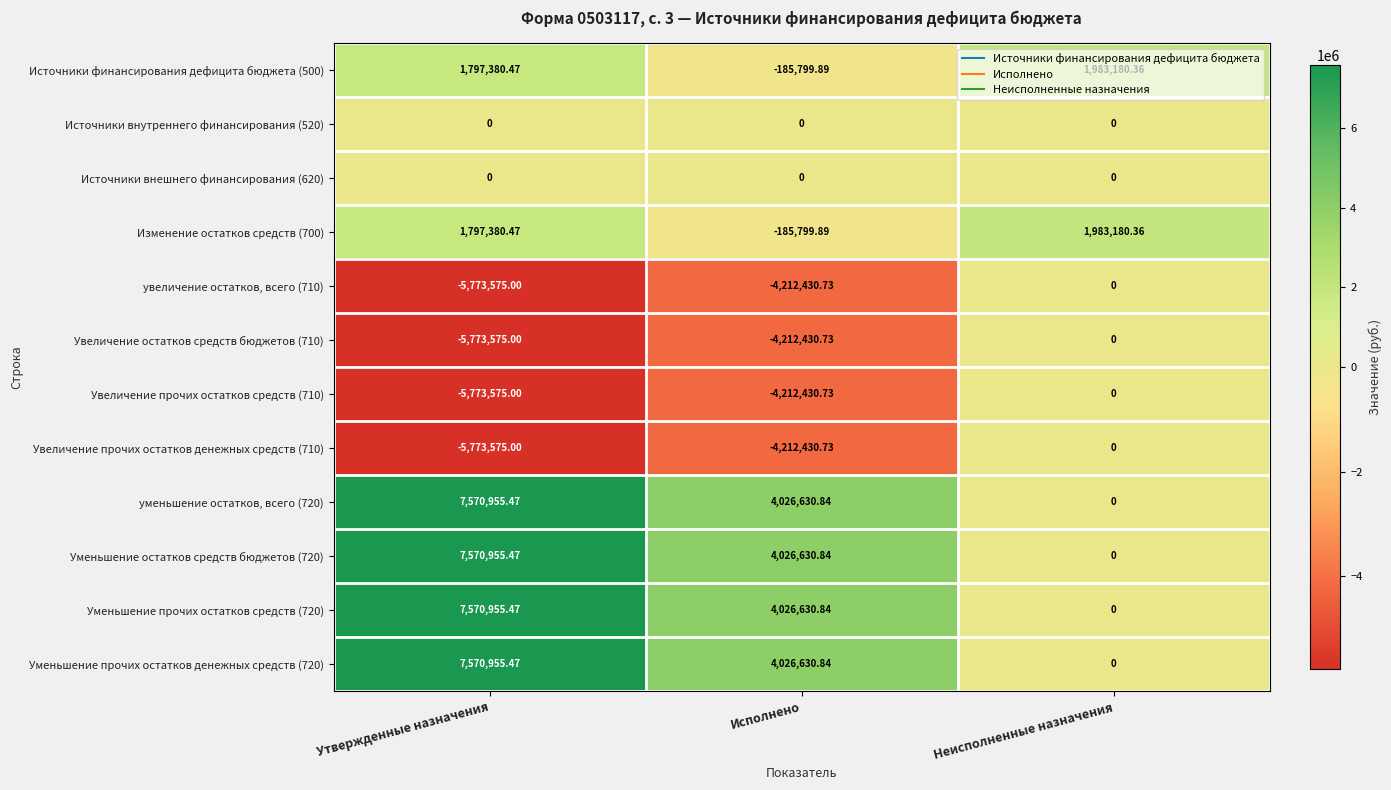

How many data points does each series have?

3